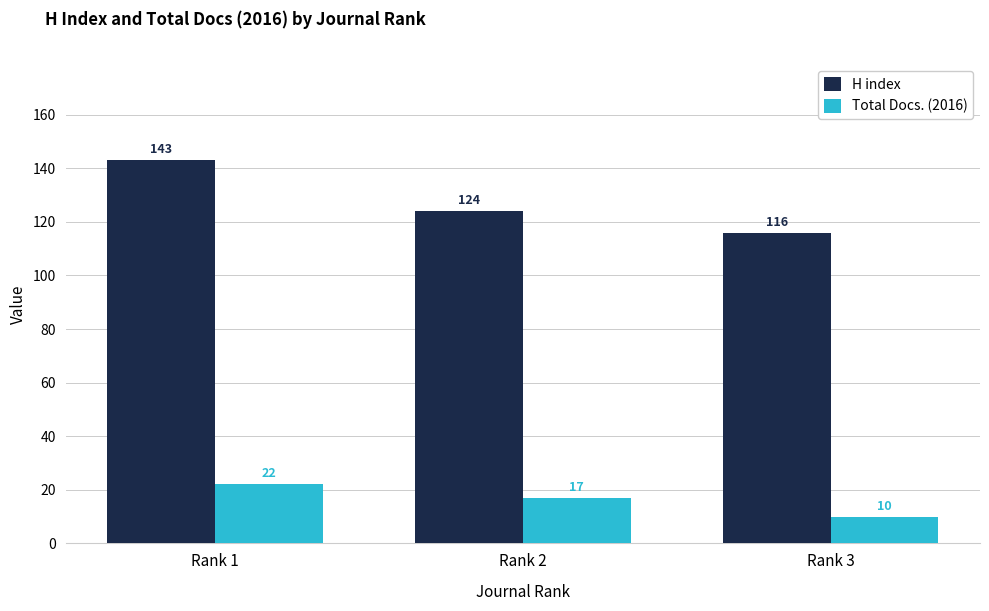

The value of H index at Rank 3 is 182. True or false?

False